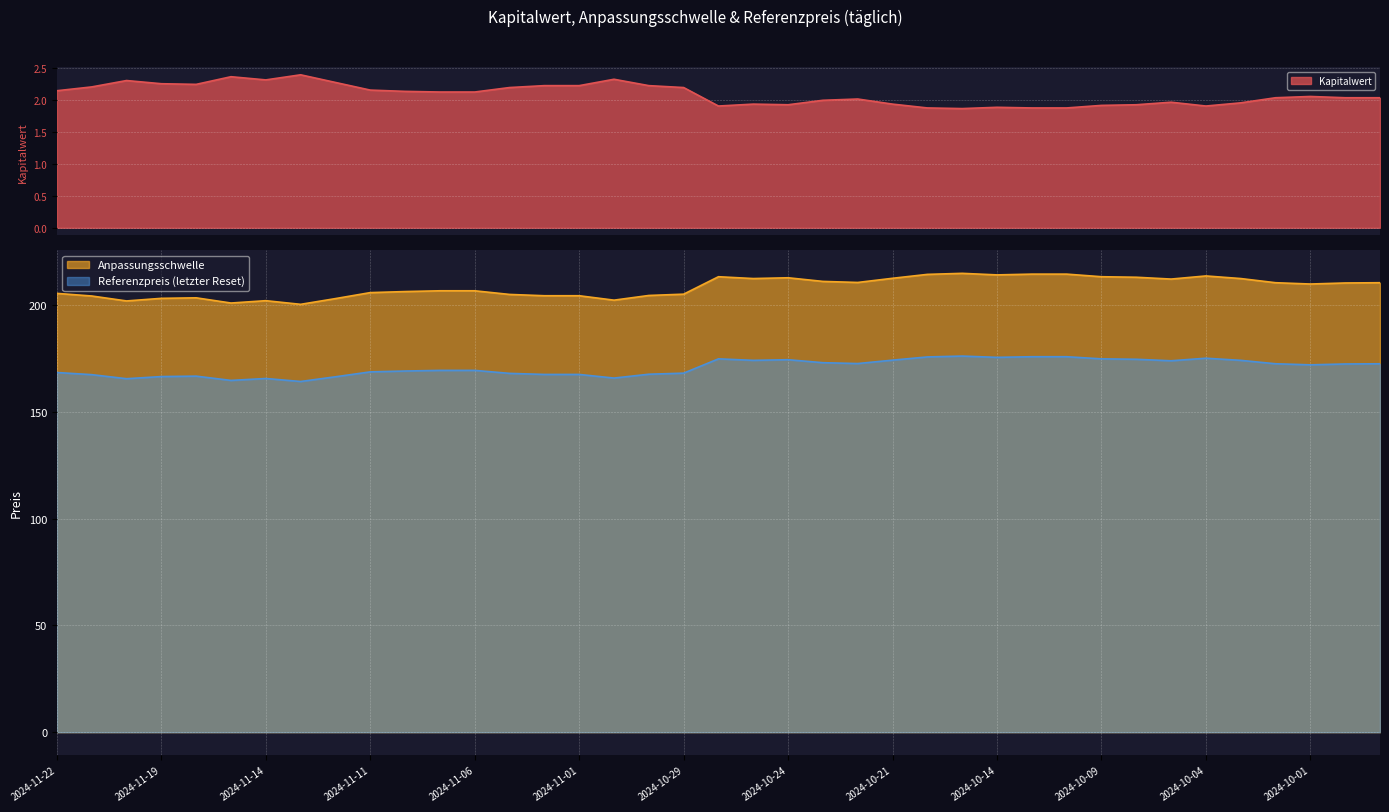

Which series has the largest range (max minus min)?

Anpassungsschwelle